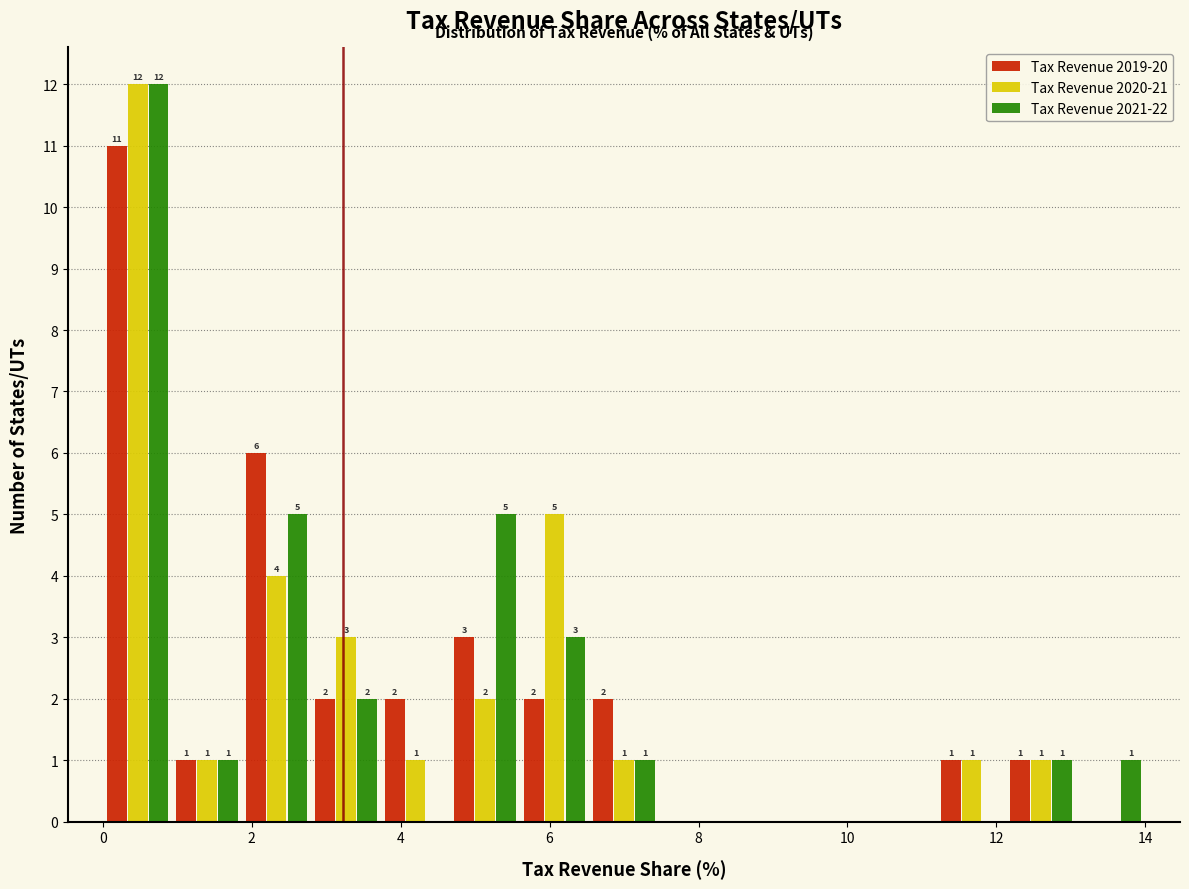

In the Tax Revenue 2021-22 series, which range on the x-axis has the tallest bar?

0.0 to 1.0